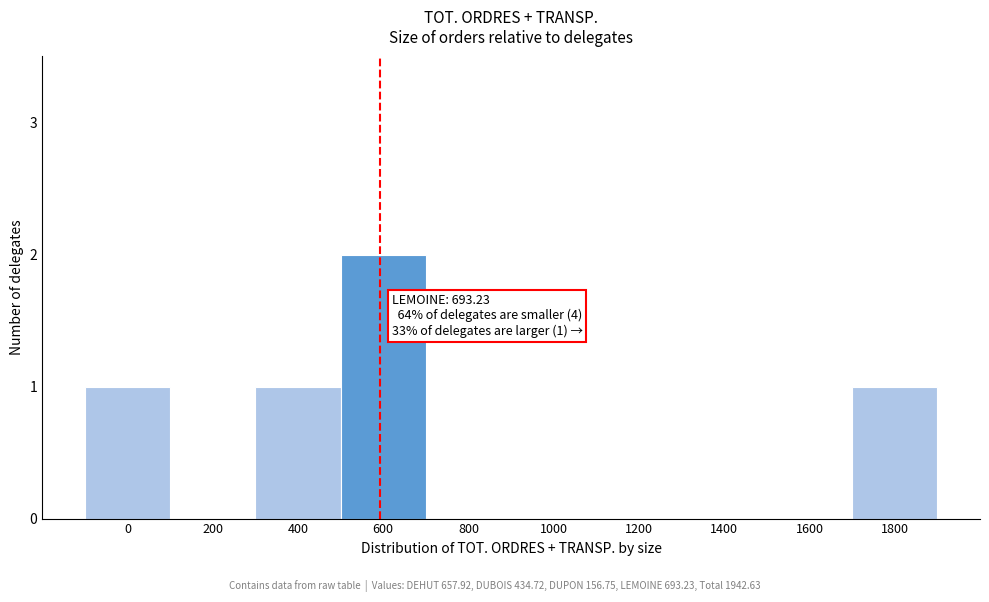

Reading left to right, what are all the values shown in this chart?

0=1	200=0	400=1	600=2	800=0	1000=0	1200=0	1400=0	1600=0	1800=1